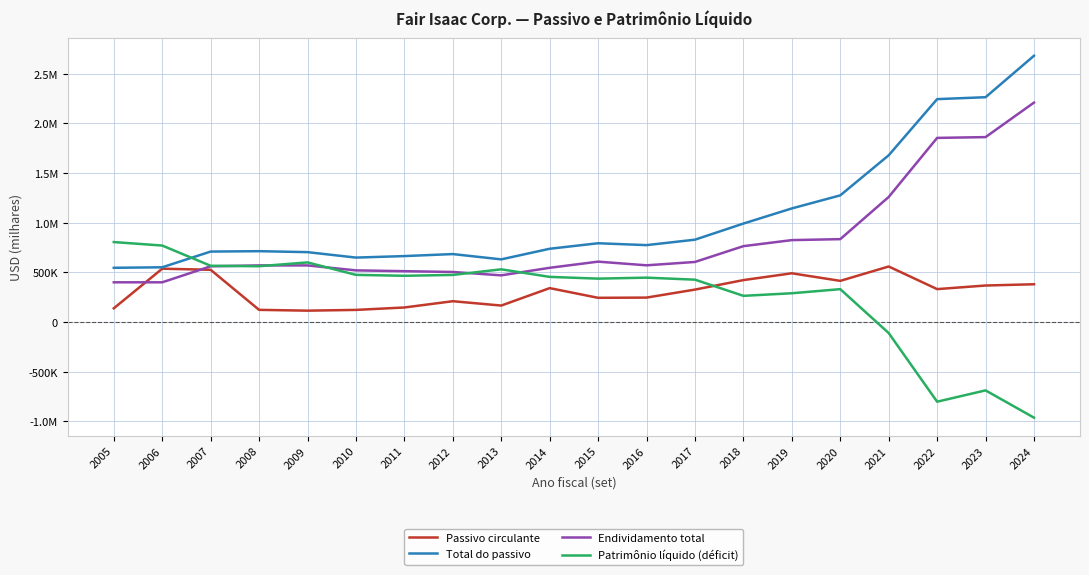

At which category does the chart reach its peak across all series?

2024